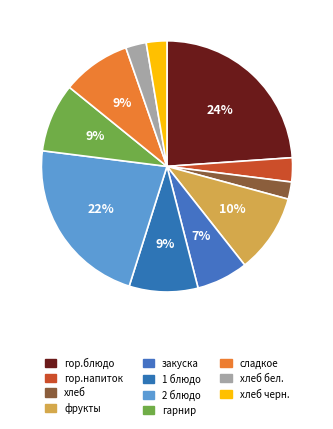

To the nearest percent, what is the combined percentage of гарнир and хлеб бел.?

12%